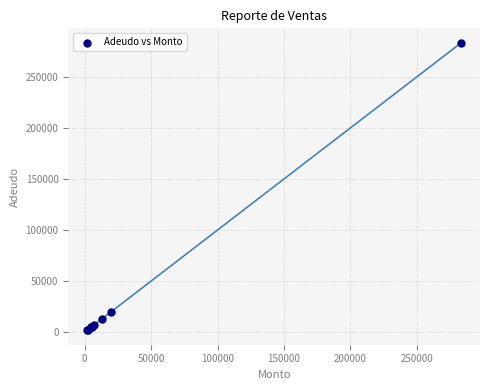

What Y value in the scatter plot is closest to 142600?

19800.0